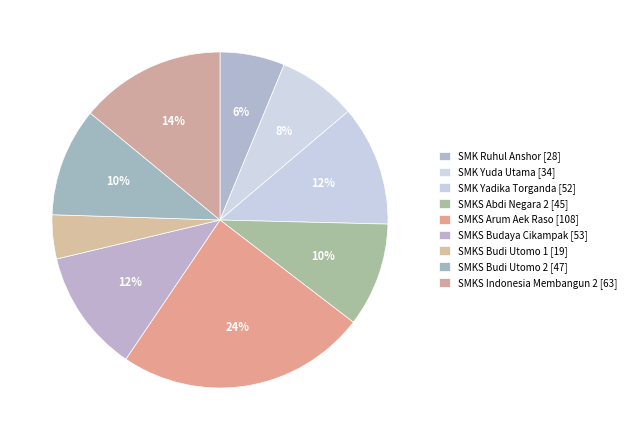

Count the number of slices in the pie.

9